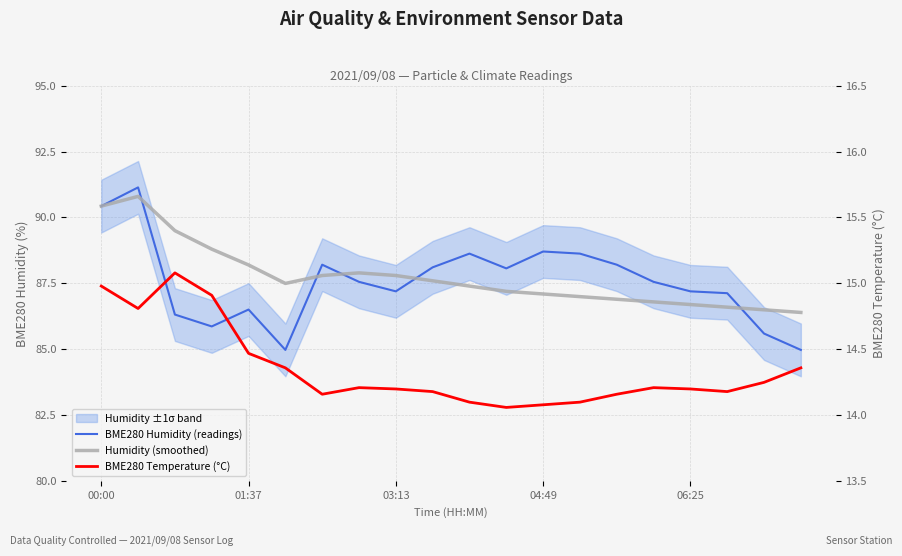

What is the highest value of the BME280 Humidity (readings) series?

91.1